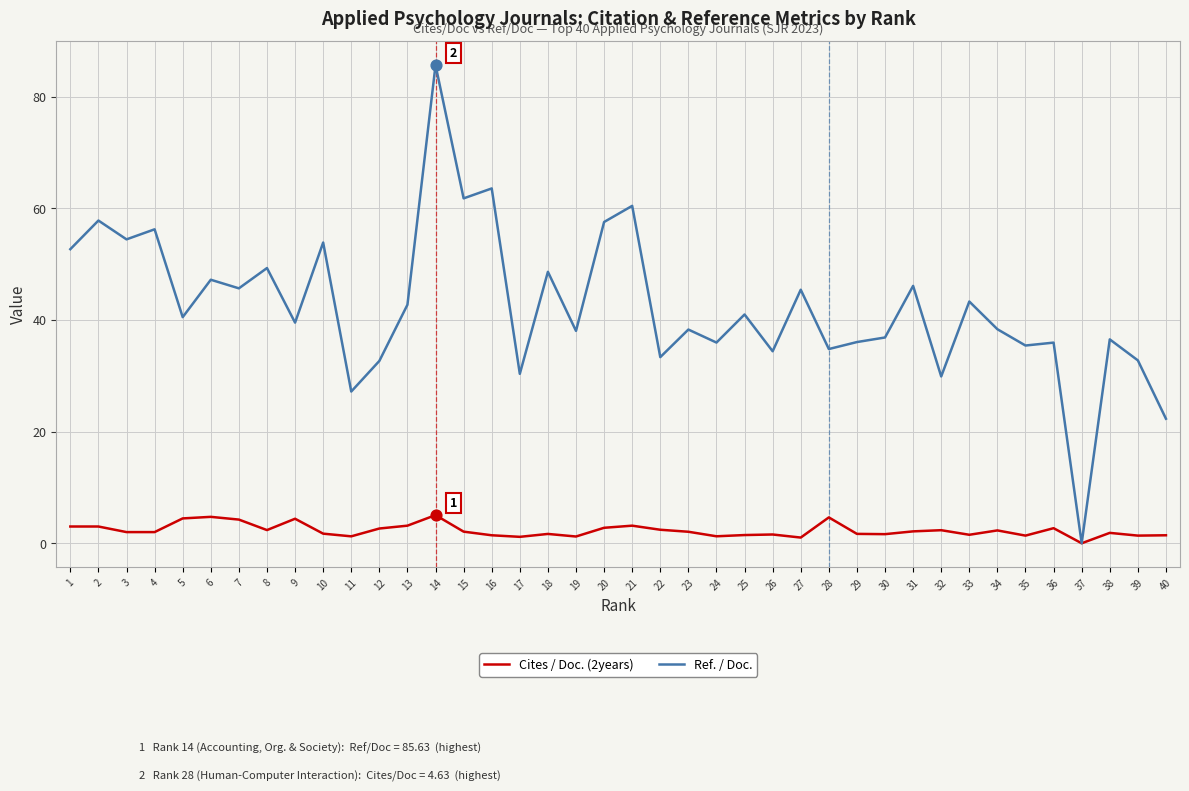

Which series has the largest total across all categories?

Ref. / Doc.